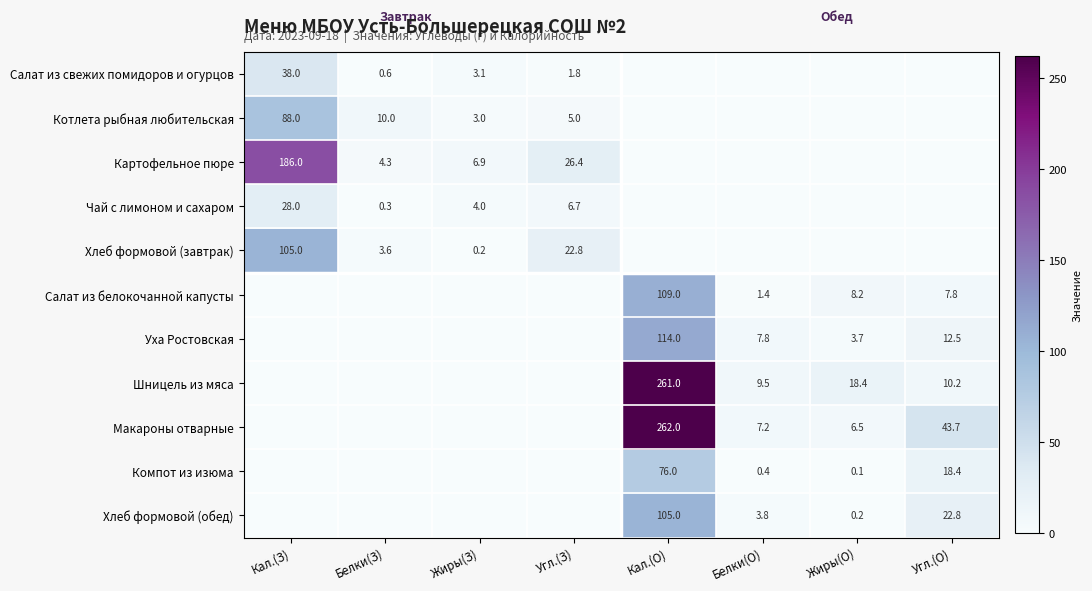

The Хлеб формовой (обед) series shows 0.2 at Жиры(О). True or false?

True